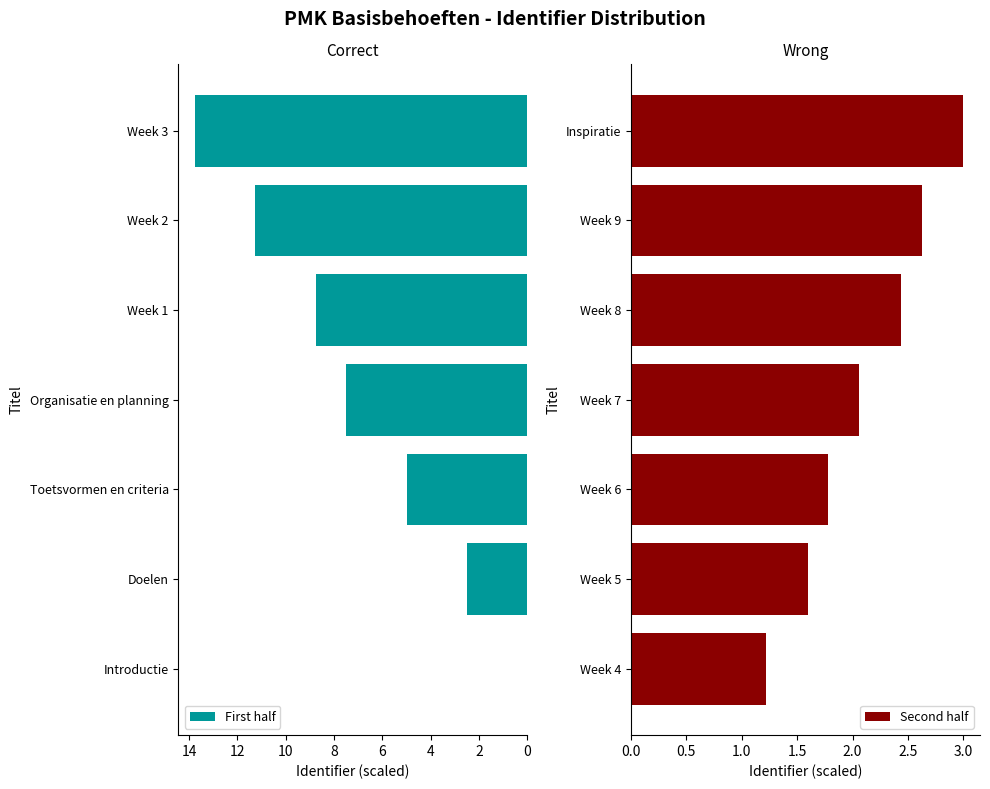

How many values in the Second half series are below 2?

3